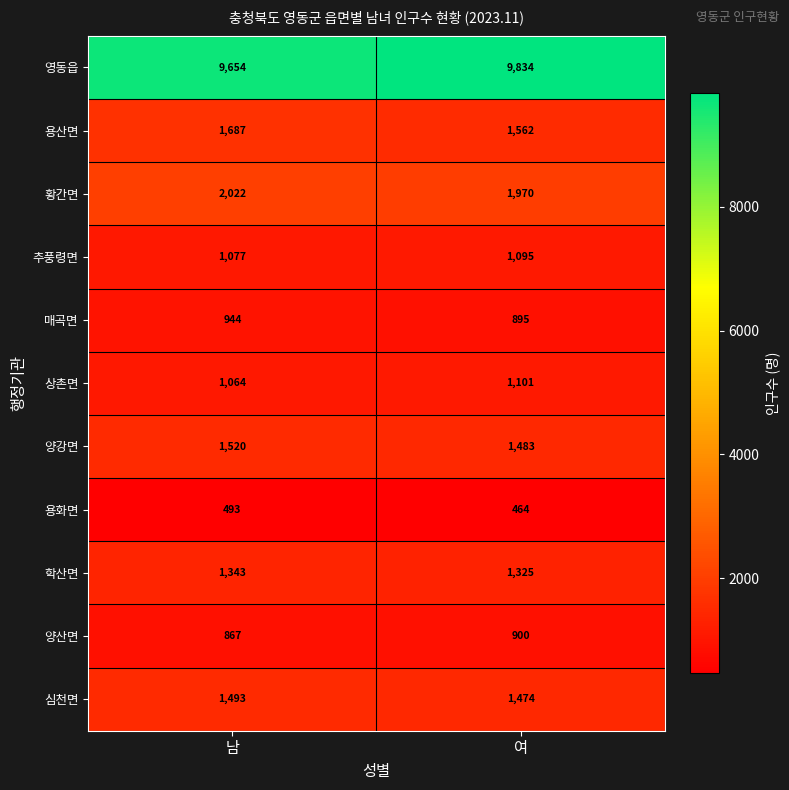

The 학산면 series shows 2347 at 여. True or false?

False